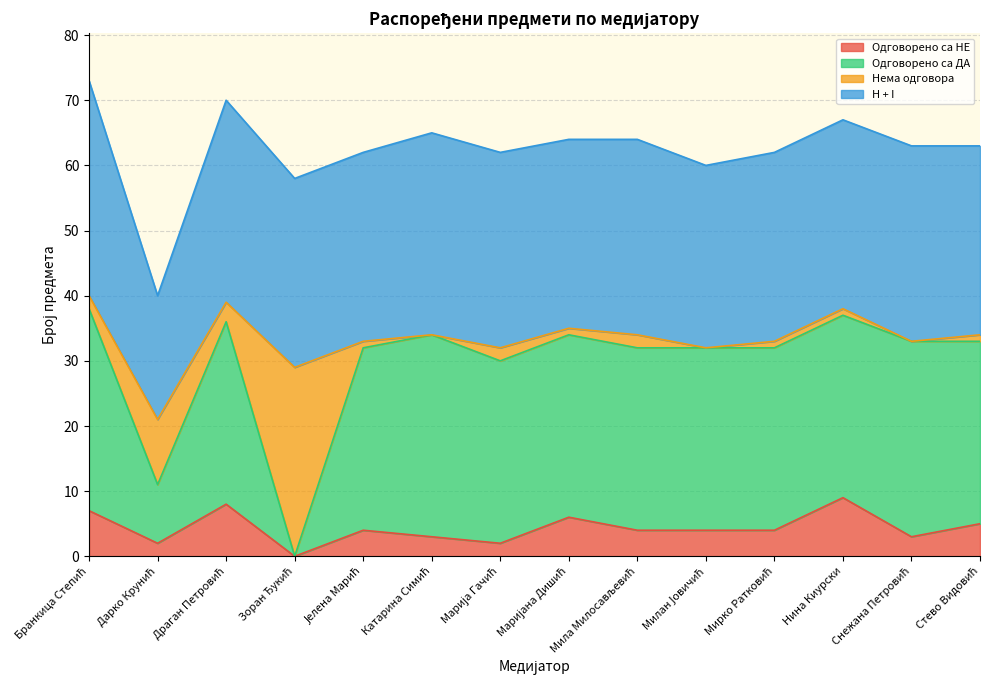

List the labels in order of Одговорено са НЕ value, smallest first.

Зоран Ђукић, Дарко Крунић, Марија Гачић, Катарина Симић, Снежана Петровић, Јелена Марић, Мила Милосављевић, Милан Јовичић, Мирко Ратковић, Стево Видовић, Маријана Дишић, Бранкица Степић, Драган Петровић, Нина Киурски